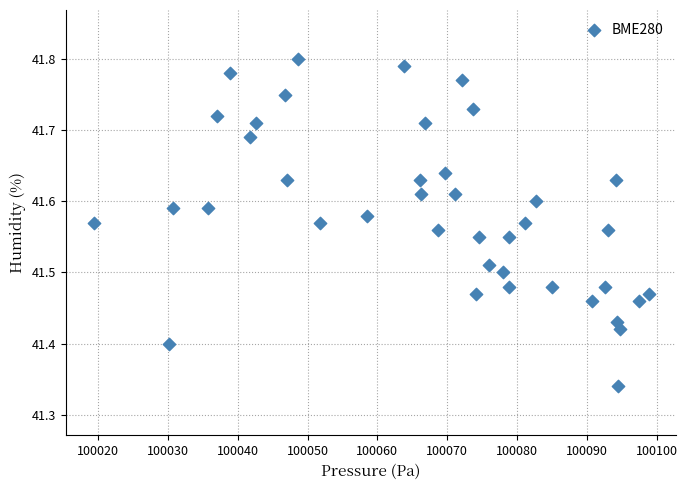

What is the range of Y values (max minus min)?

0.5